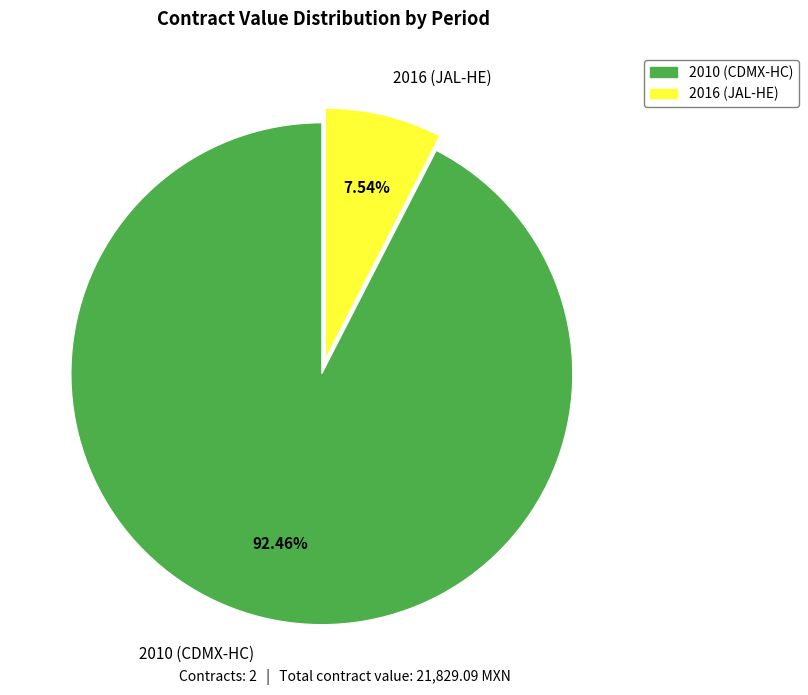

What is the smallest slice in the pie chart?

2016 (JAL-HE)